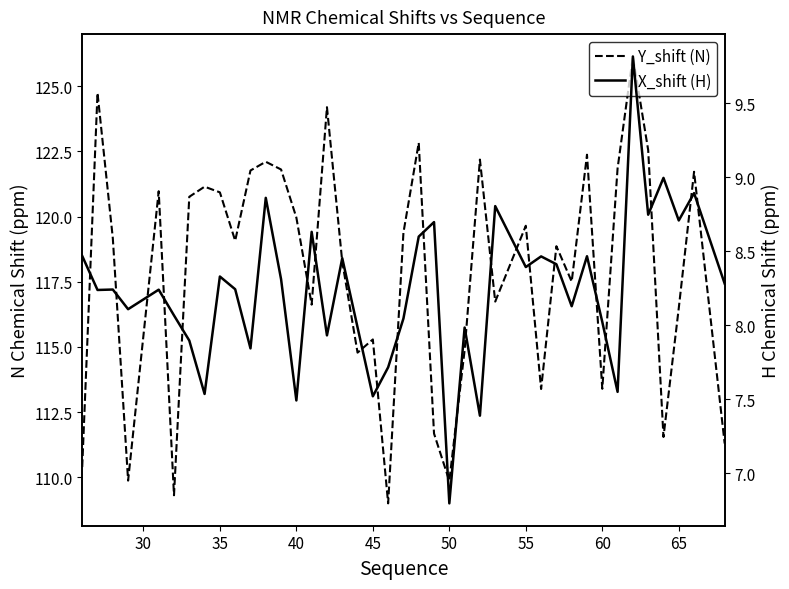

Rank the series by their average value, from lowest to highest.

X_shift (H), Y_shift (N)